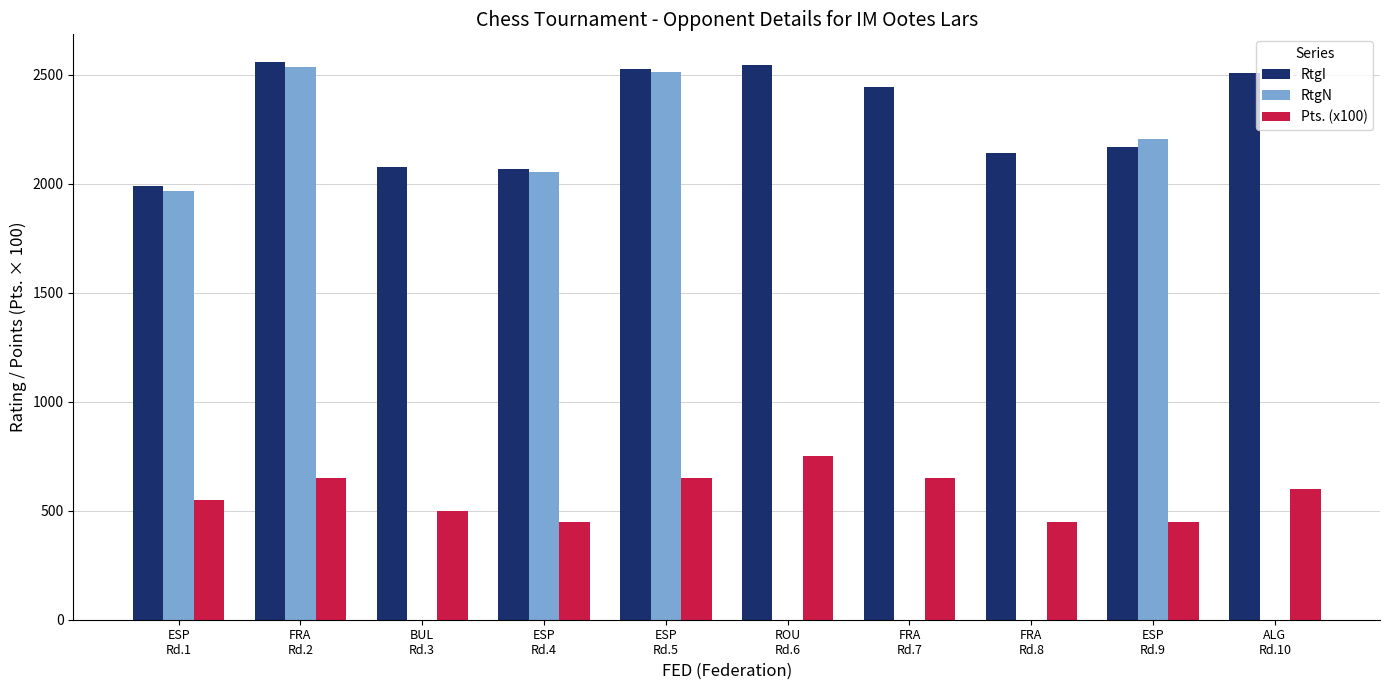

Which series has the largest total across all categories?

RtgI